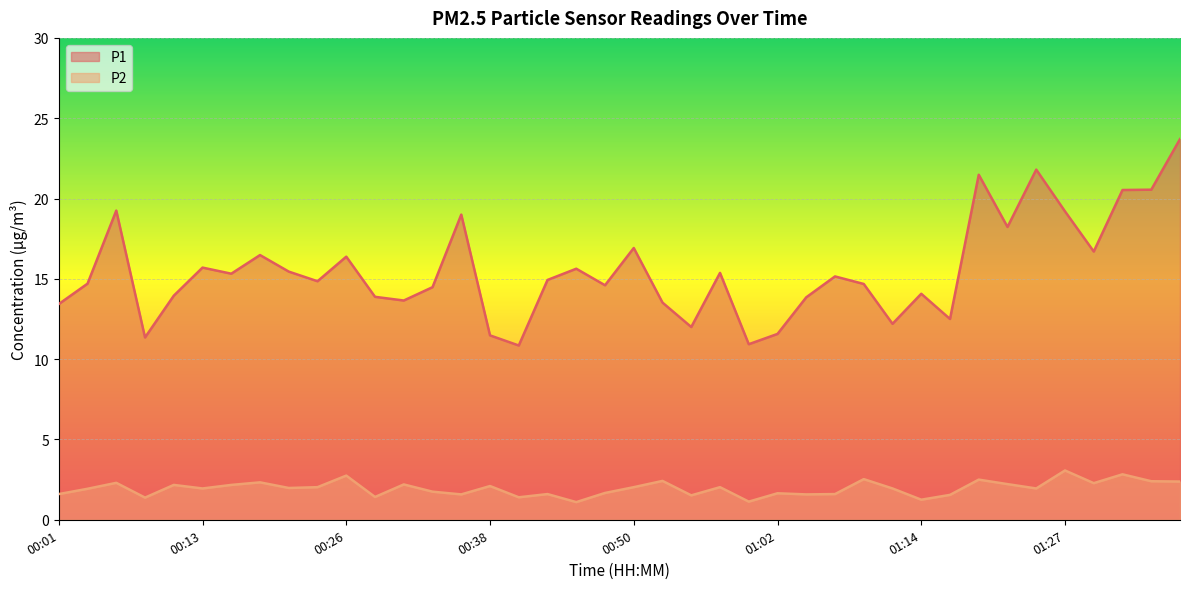

At how many categories does at least one series exceed 17?

9